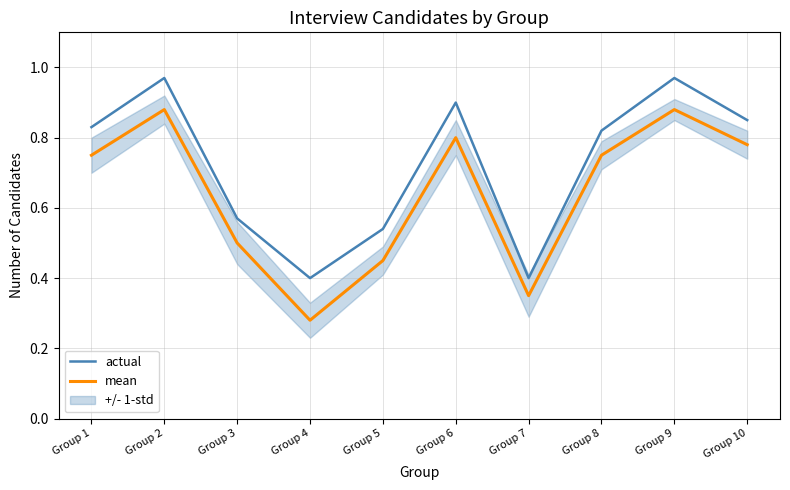

True or false: mean and actual intersect in this chart.

False